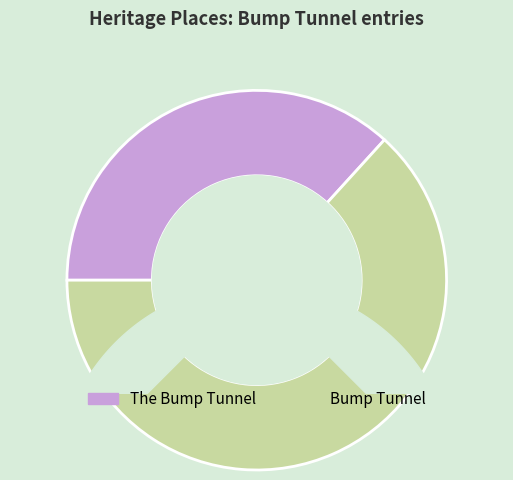

What is the change in value from The Bump Tunnel to Bump Tunnel?

+48265